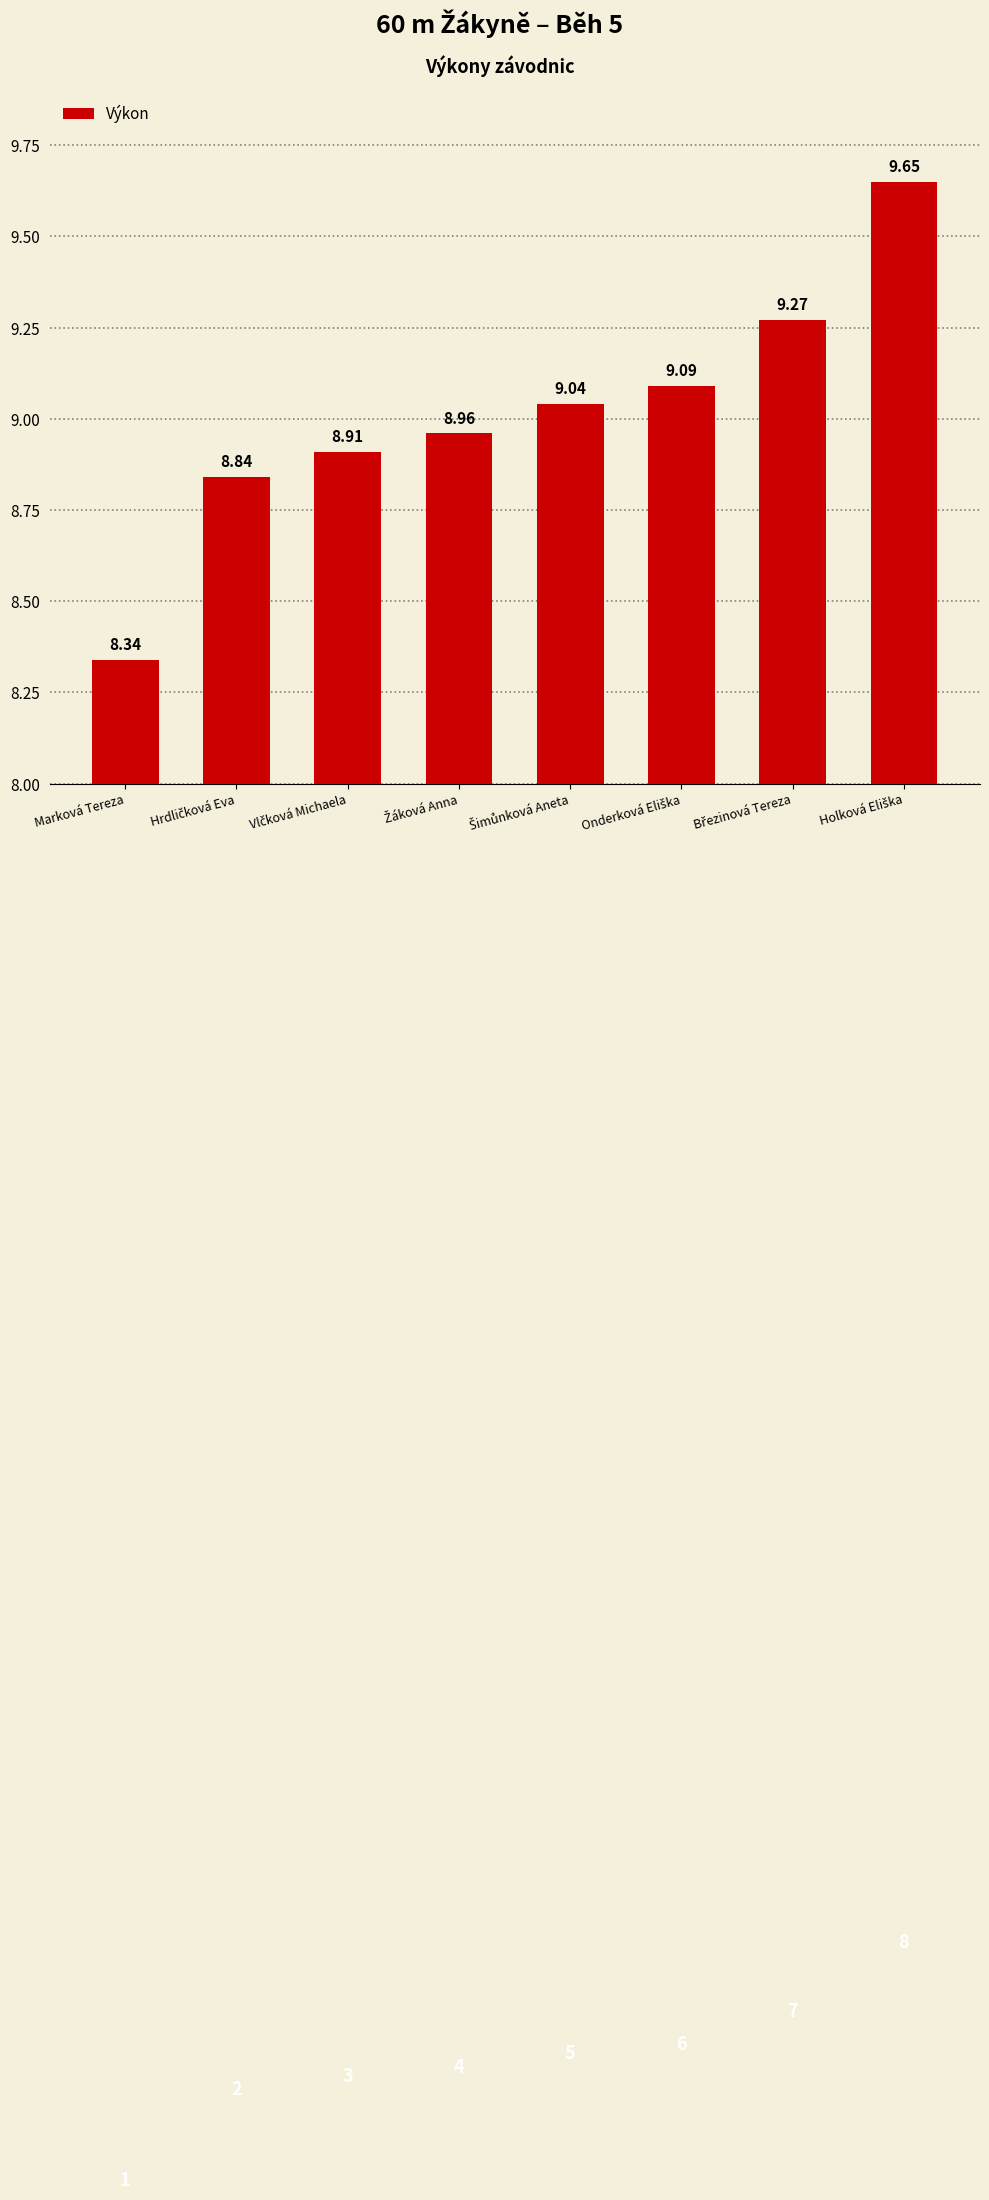

What is the average value?

9.0